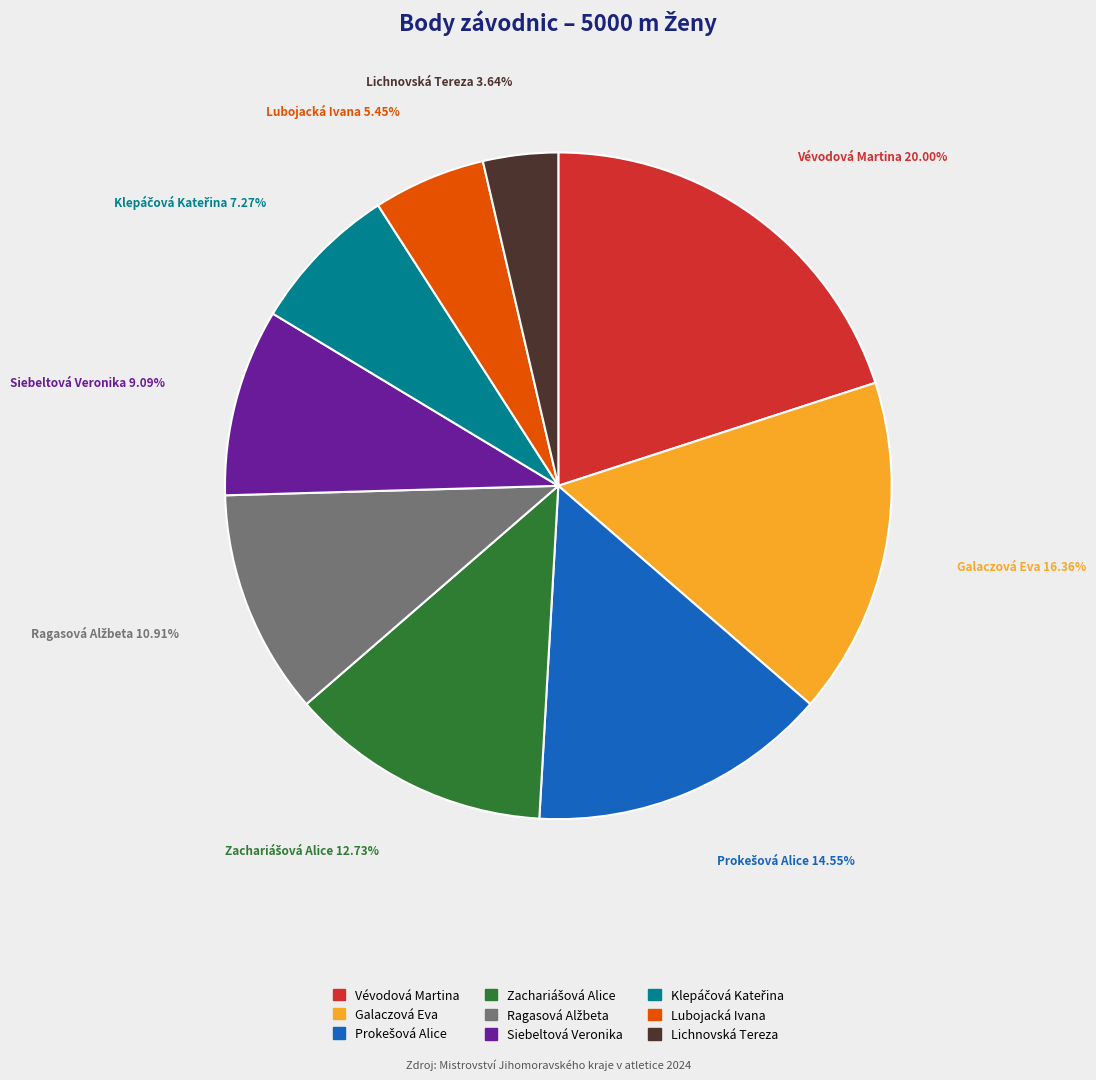

Does Lubojacká Ivana account for over 50% of the chart?

No